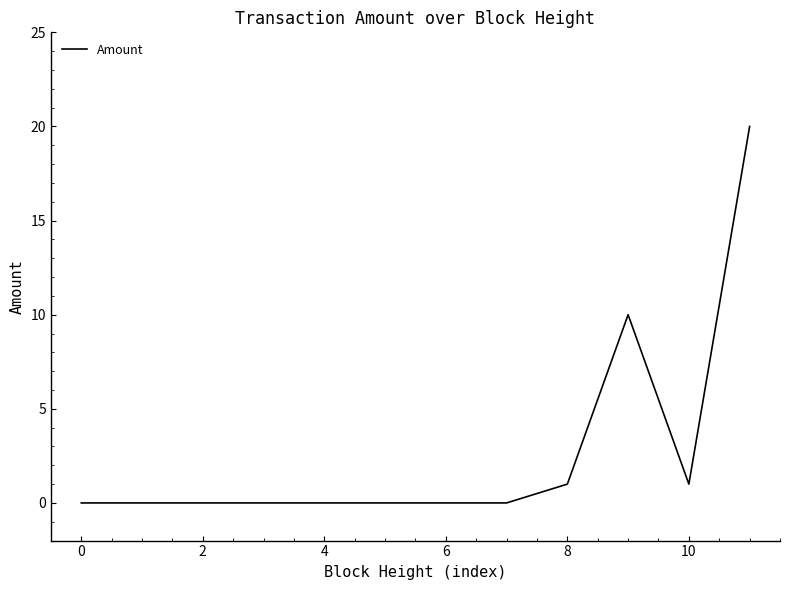

What is the difference between the maximum and second lowest values?

20